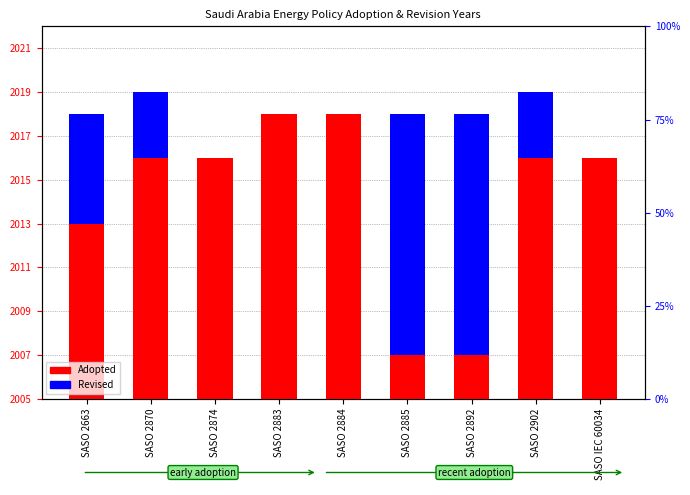

Which category has the highest value across all series?

SASO 2883